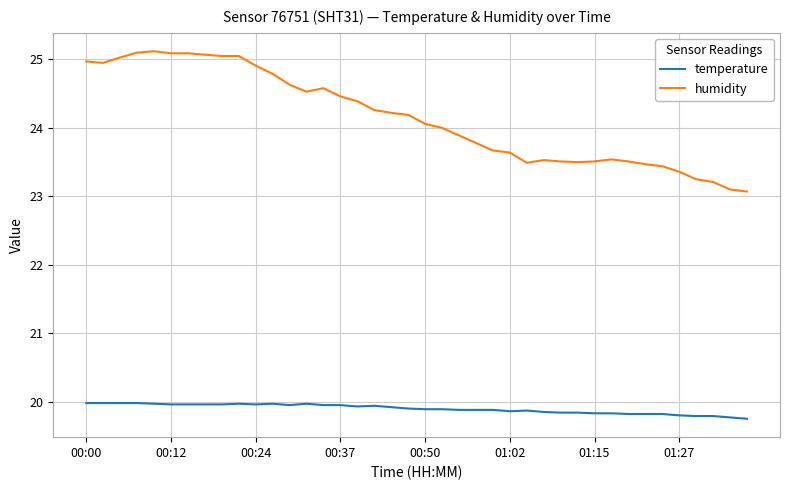

Which series has the widest spread of values?

humidity